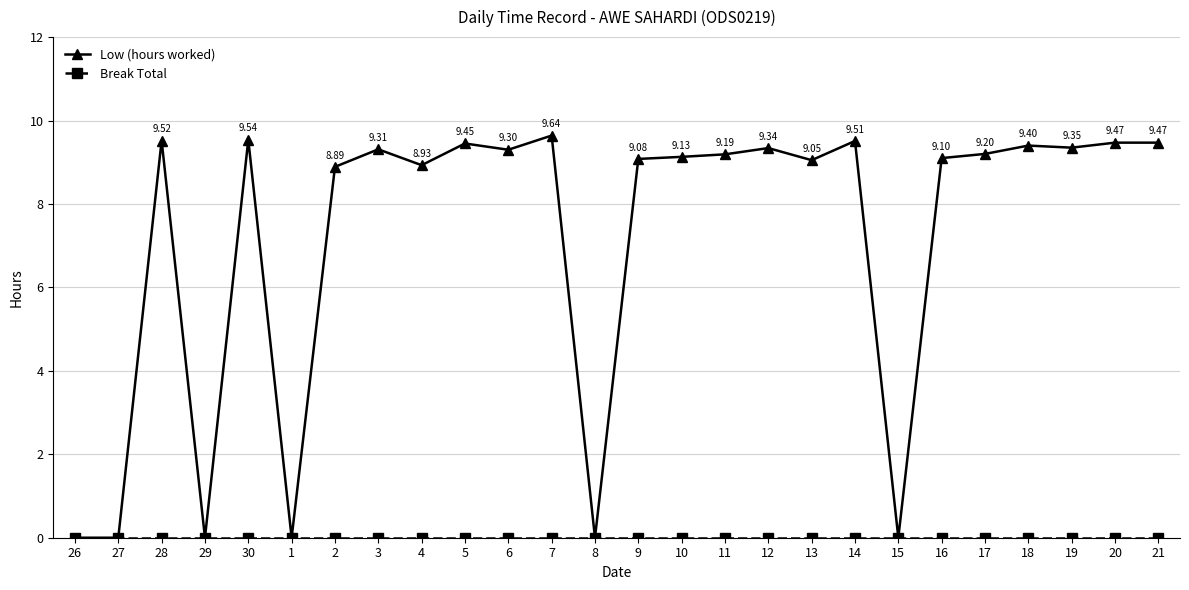

Where does the Low (hours worked) series first go above 9?

28